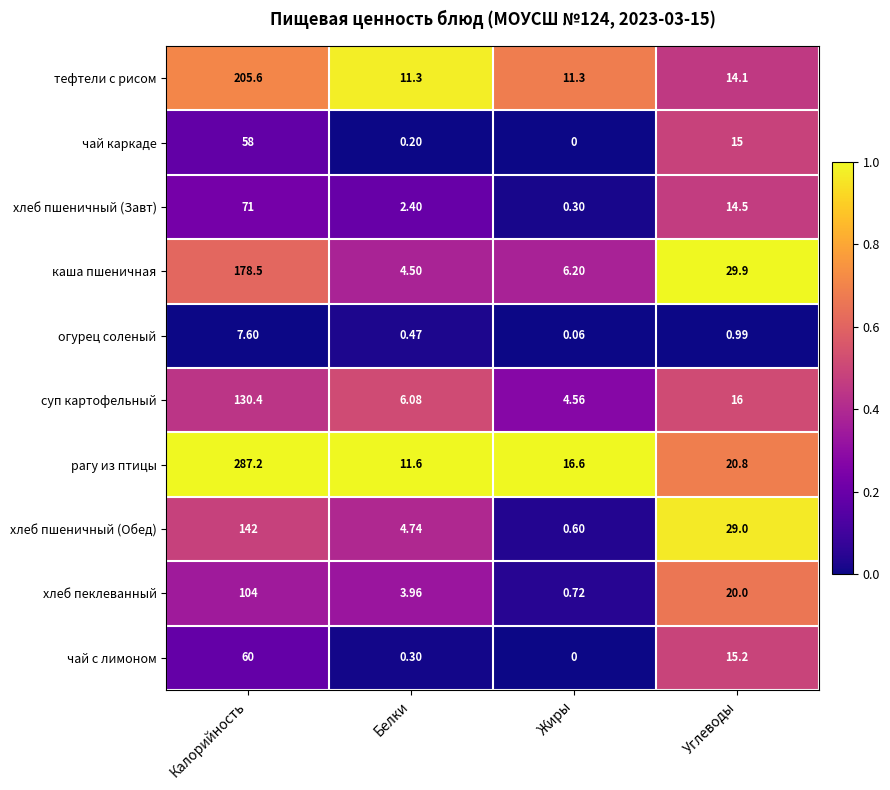

At which category does the chart reach its peak across all series?

Калорийность